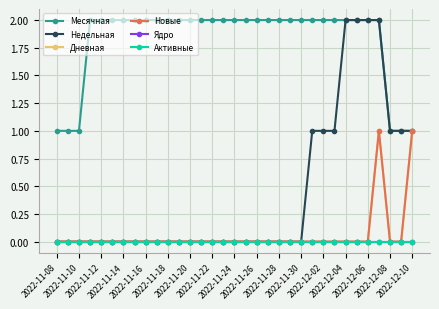

Is this an area chart (filled region under the line)?

No